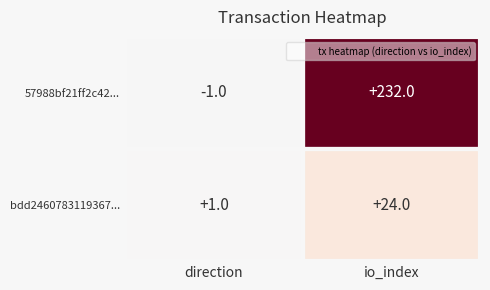

At which label is 57988bf21ff2c42... closest to 115?

direction